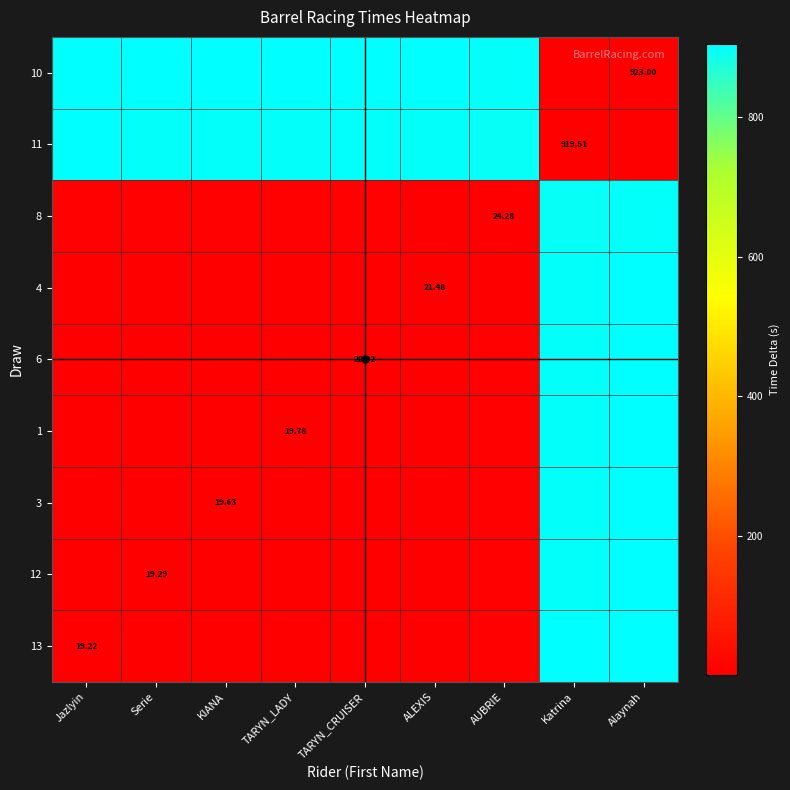

Is it true that 10 equals 904.2 at TARYN_LADY?

True